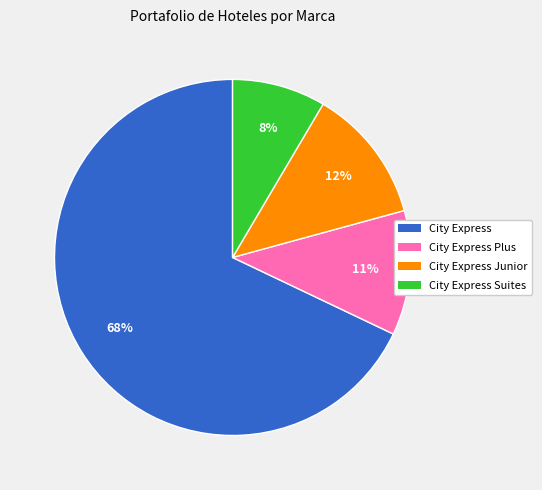

To the nearest percent, what portion does City Express Suites represent?

8%